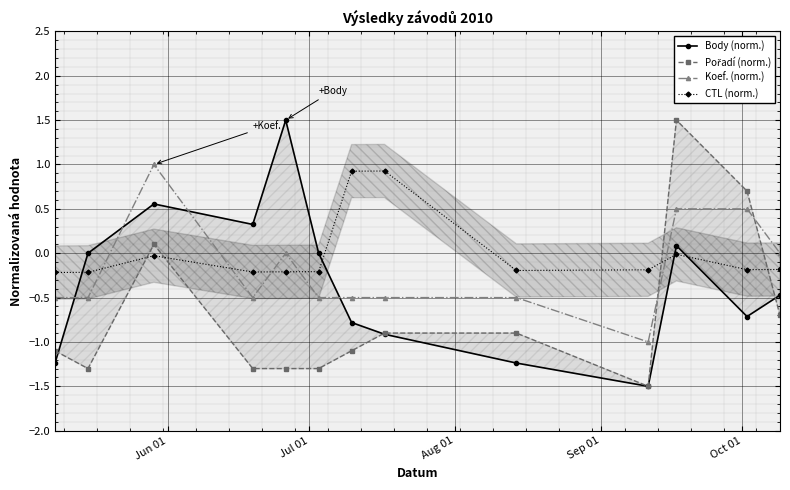

How many distinct data groups are displayed?

4